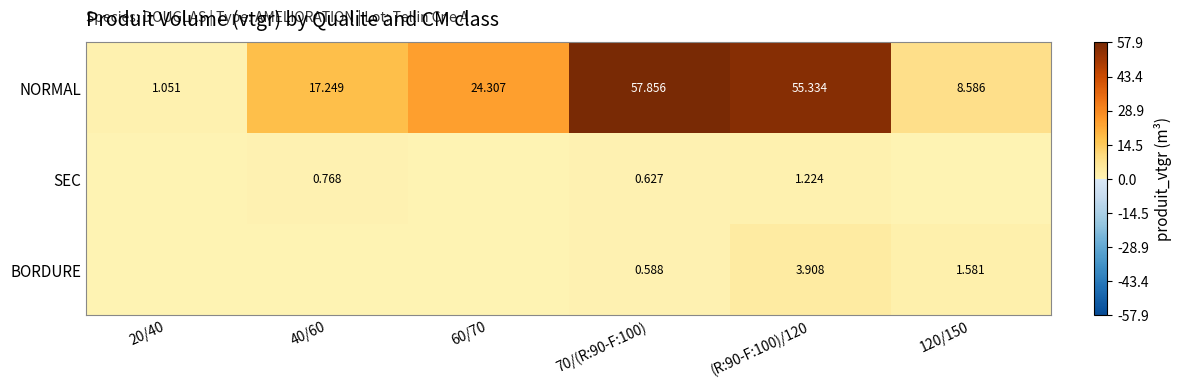

At which label does NORMAL reach its minimum?

20/40